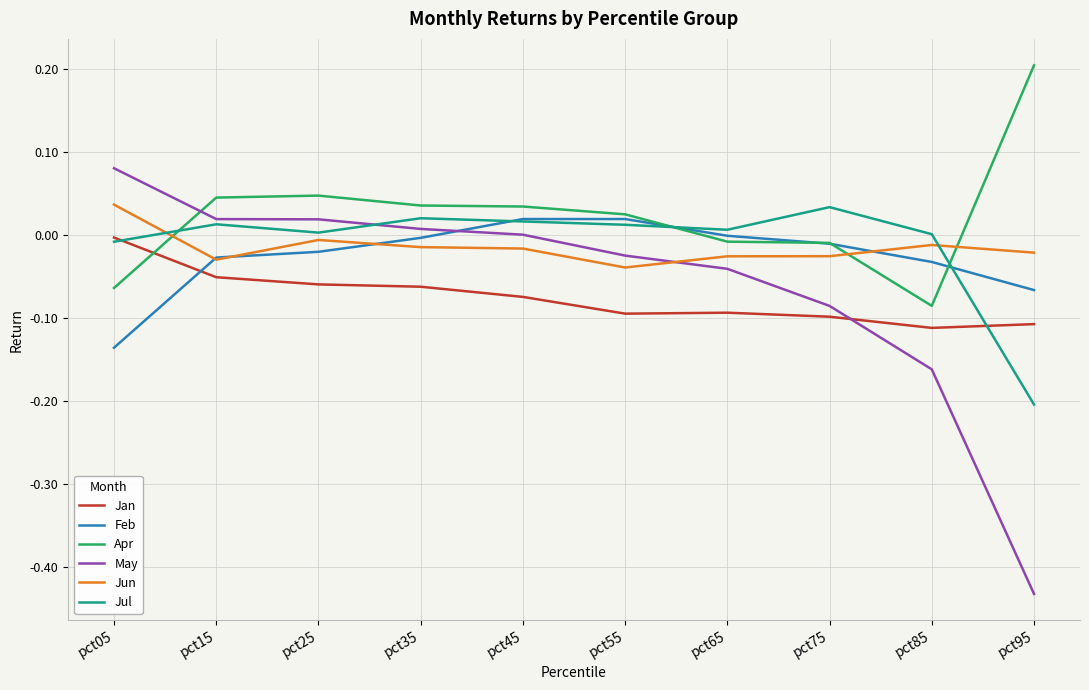

True or false: Jan has a value of -0.1 at pct35.

True